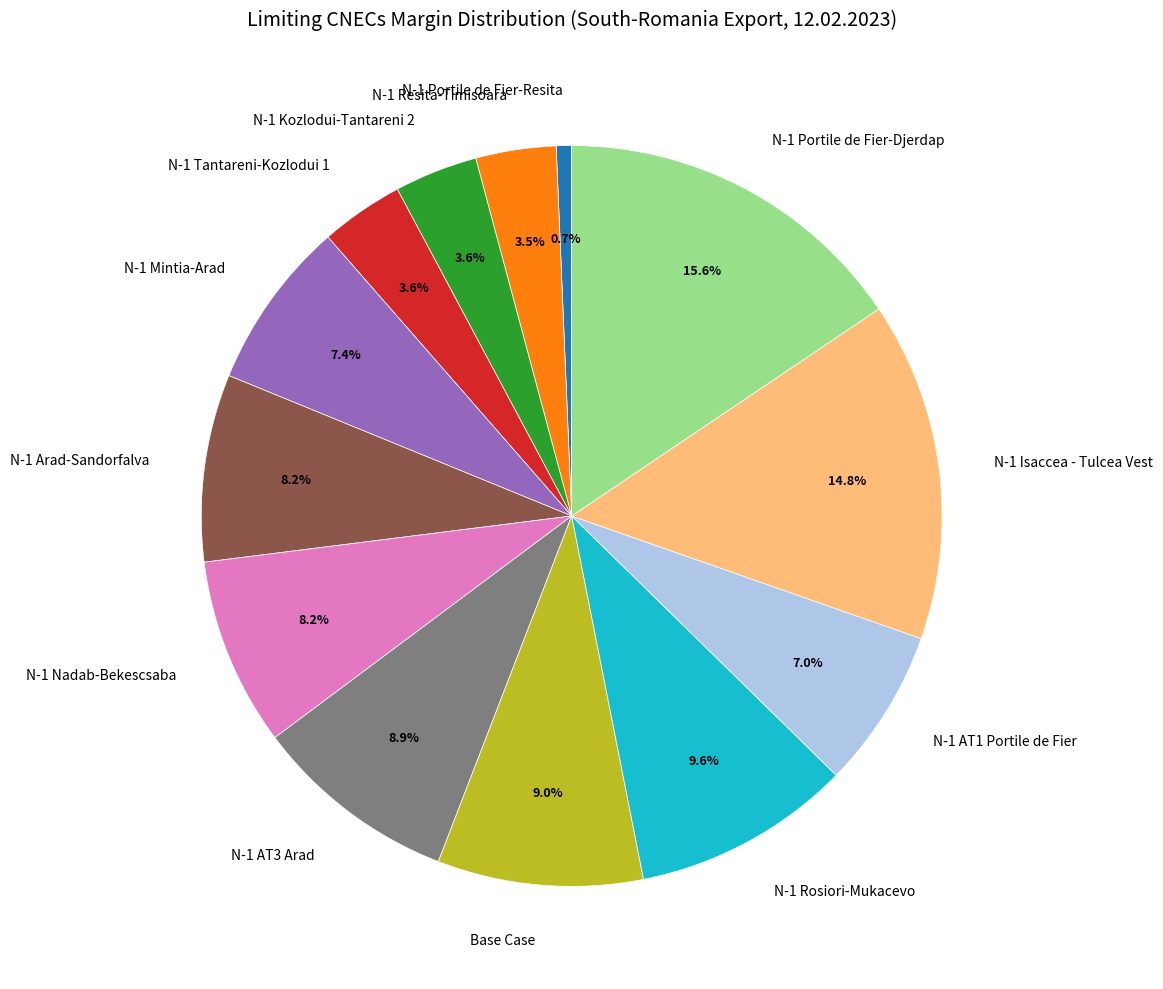

What is the largest slice in the pie chart?

N-1 Portile de Fier-Djerdap